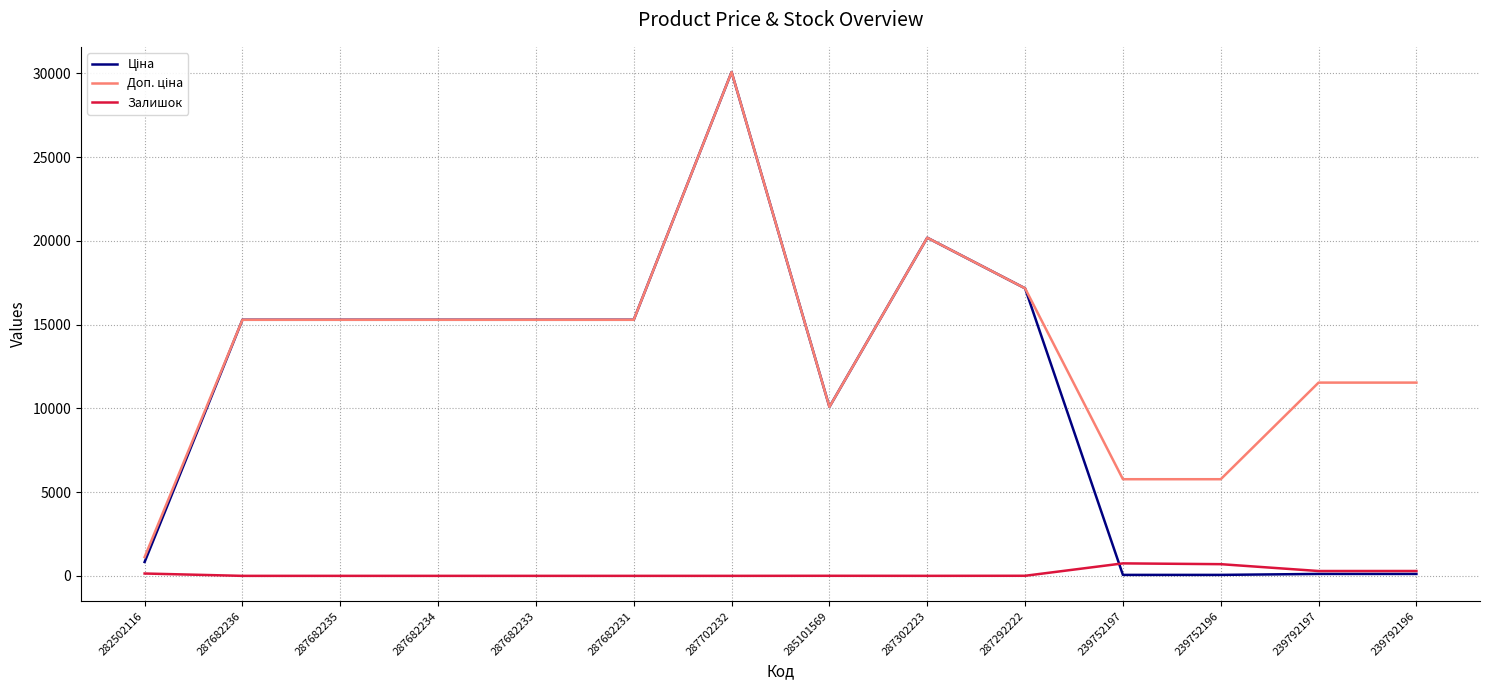

At which category is the sum across all series the highest?

287702232